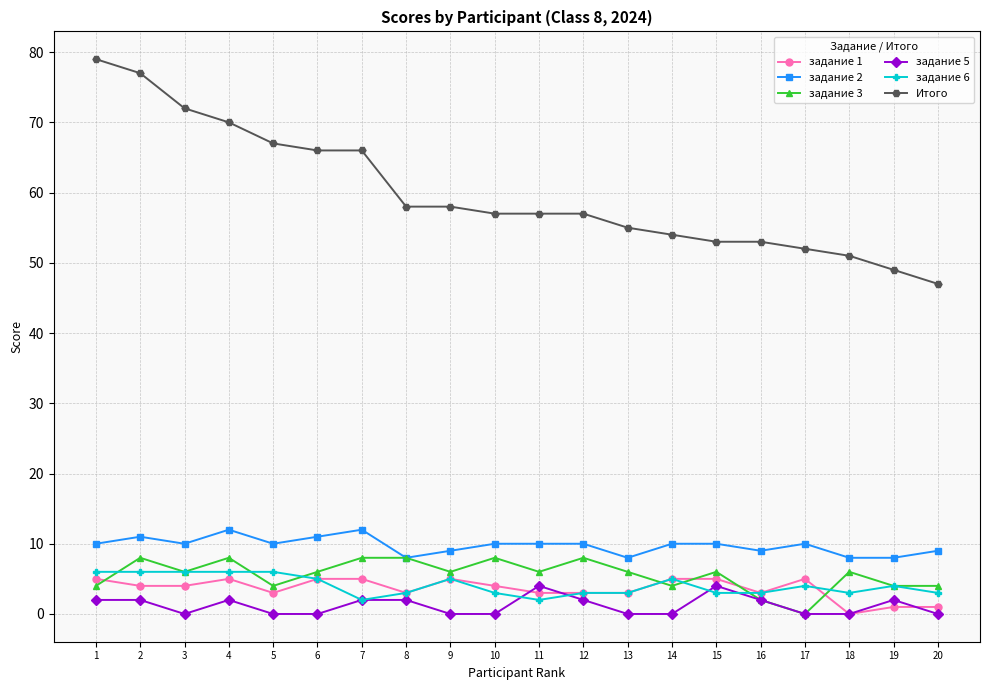

What is the value of the задание 3 point at the 2nd from the left?

8